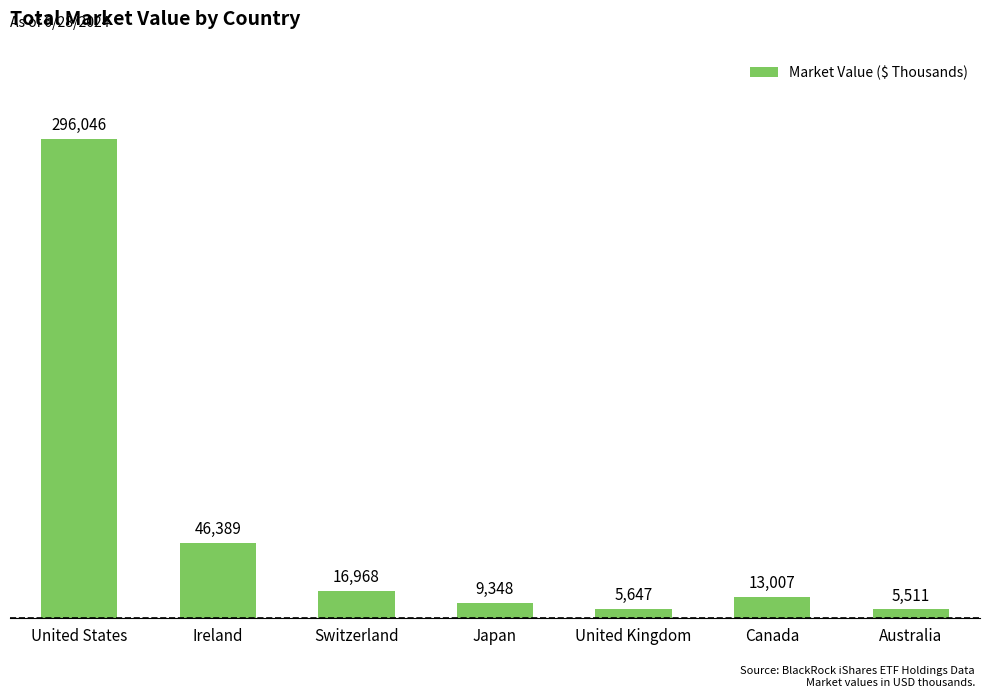

Does the chart contain any negative values?

No